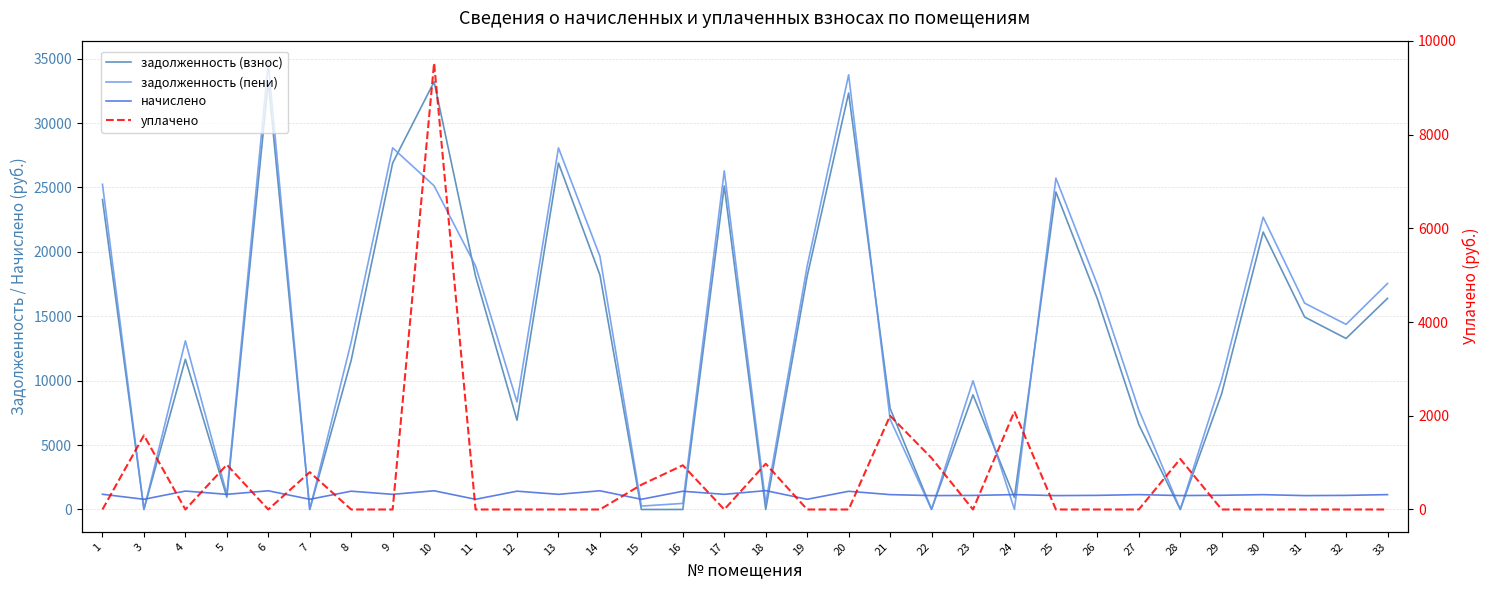

What is the sum of all задолженность (пени) values?

444168.0